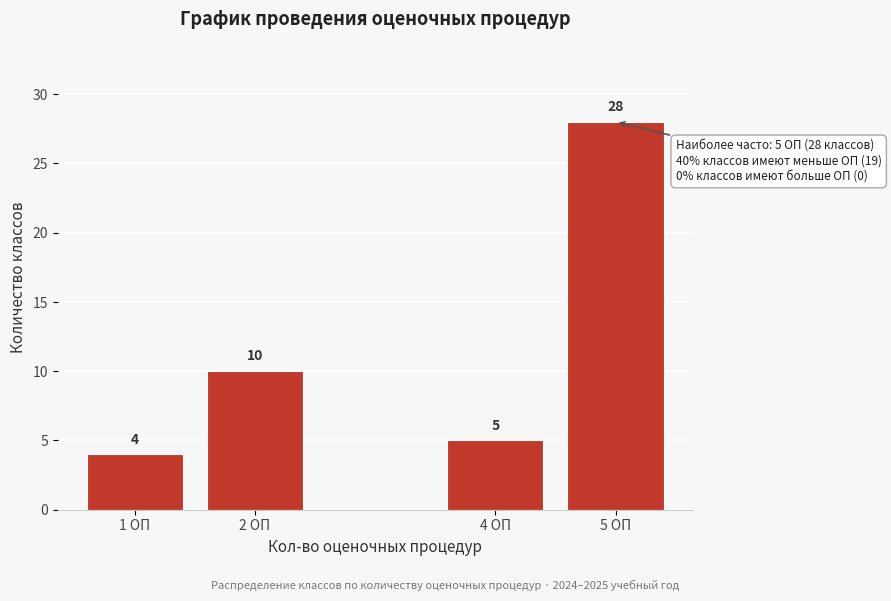

Reading left to right, transcribe all the data shown in this chart.

4	10	5	28